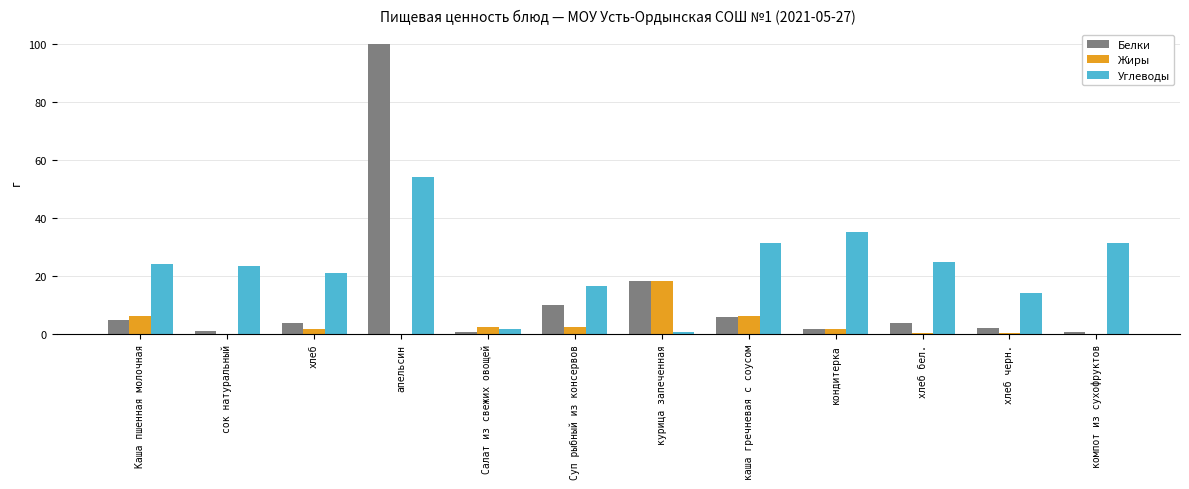

The value of Жиры at Суп рыбный из консервов is 2.6. True or false?

True